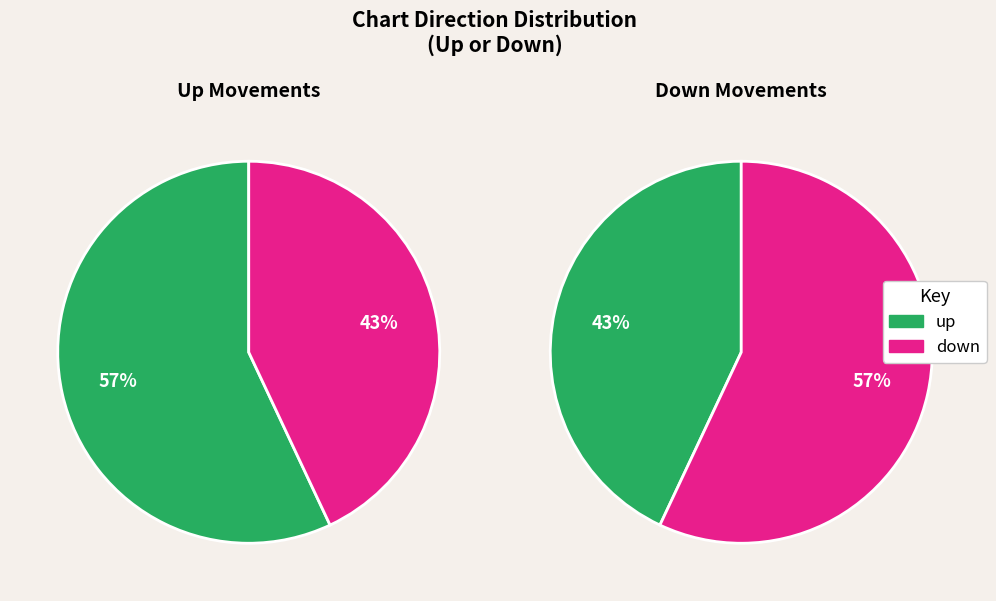

Rank the categories by value from lowest to highest.

down, up